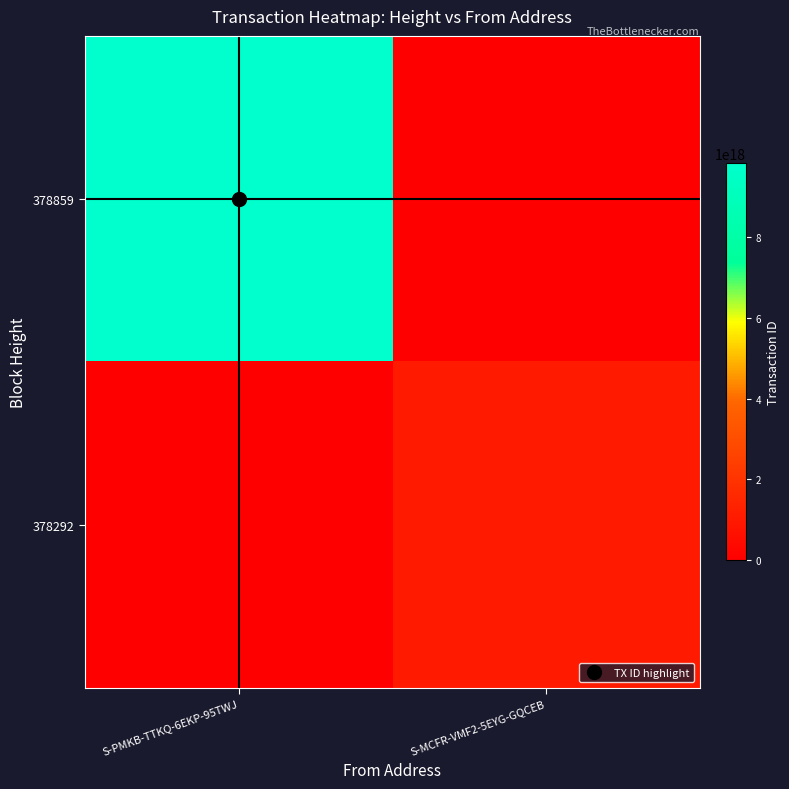

Which has a higher value, S-MCFR-VMF2-5EYG-GQCEB or S-PMKB-TTKQ-6EKP-95TWJ?

S-PMKB-TTKQ-6EKP-95TWJ